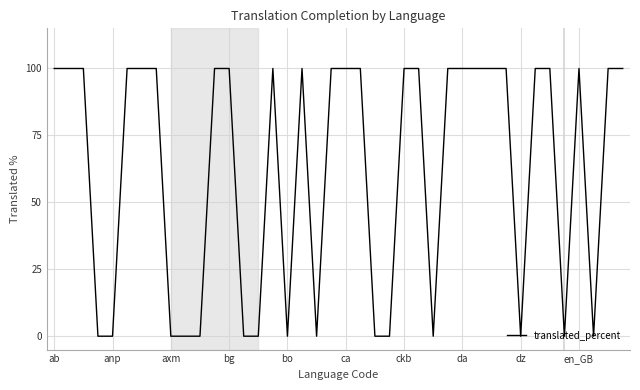

What is the greatest value displayed?

100